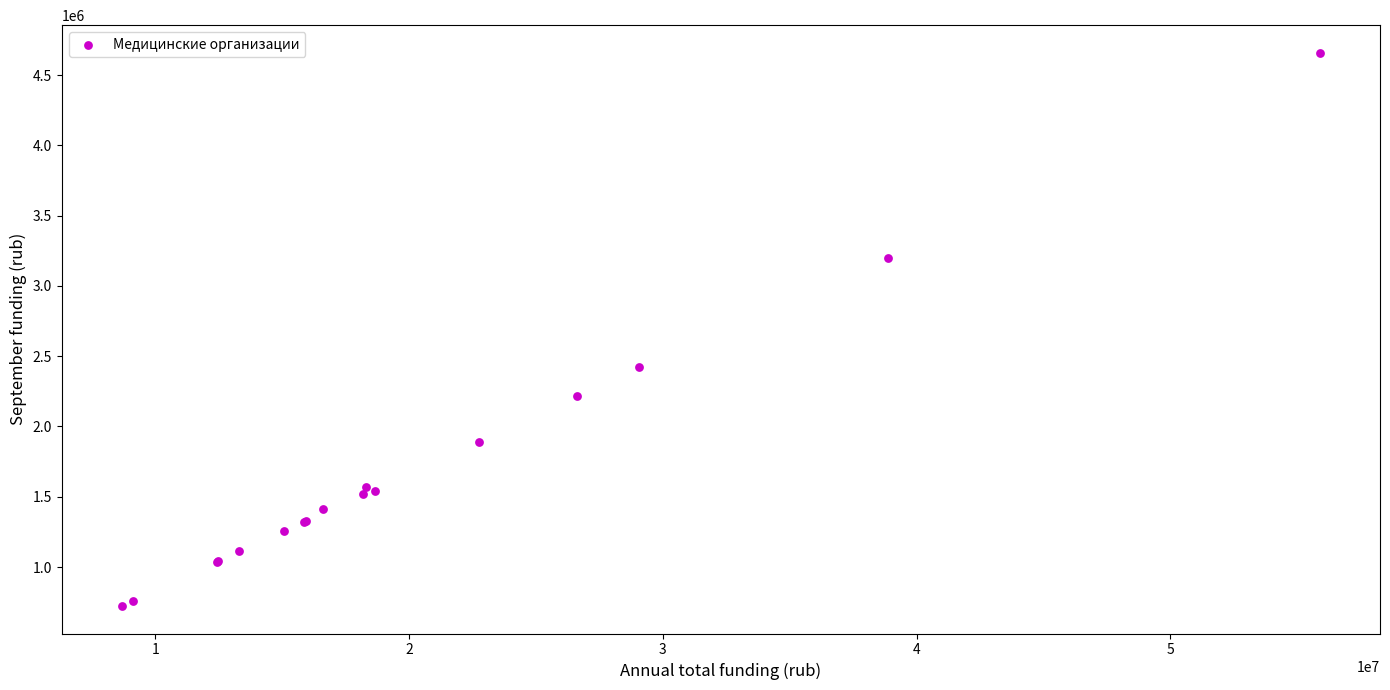

What Y value in the scatter plot is closest to 2690862?

2421668.1